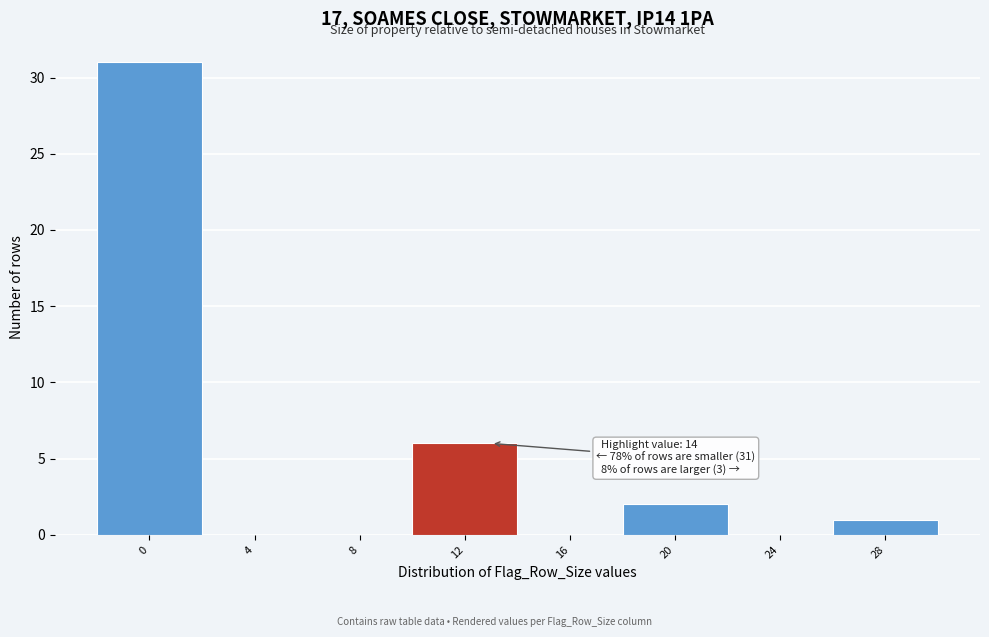

Reading left to right, extract all data points from this chart.

0=31	4=0	8=0	12=6	16=0	20=2	24=0	28=1